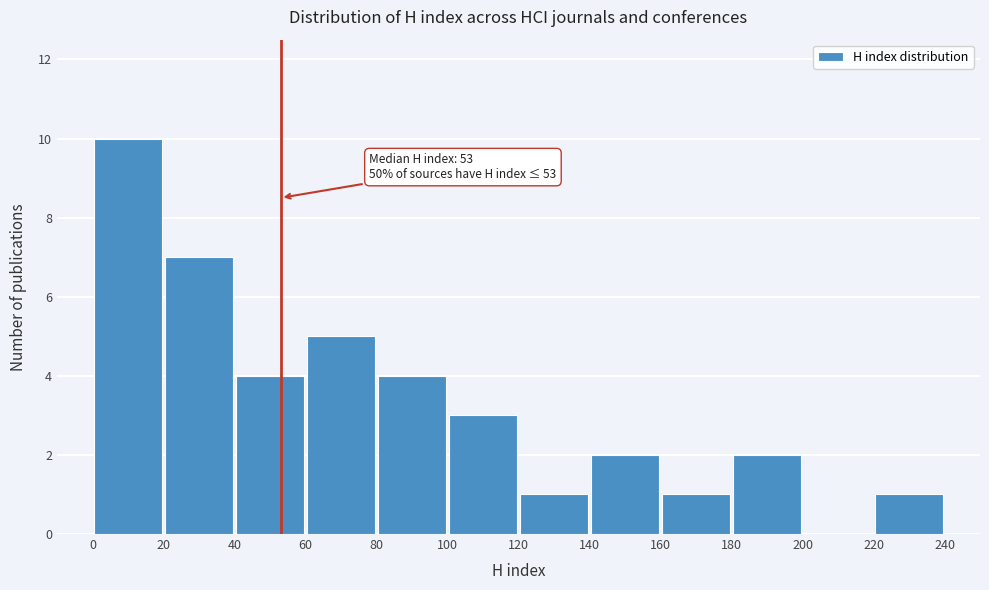

Which range on the x-axis has the tallest bar?

0 to 20